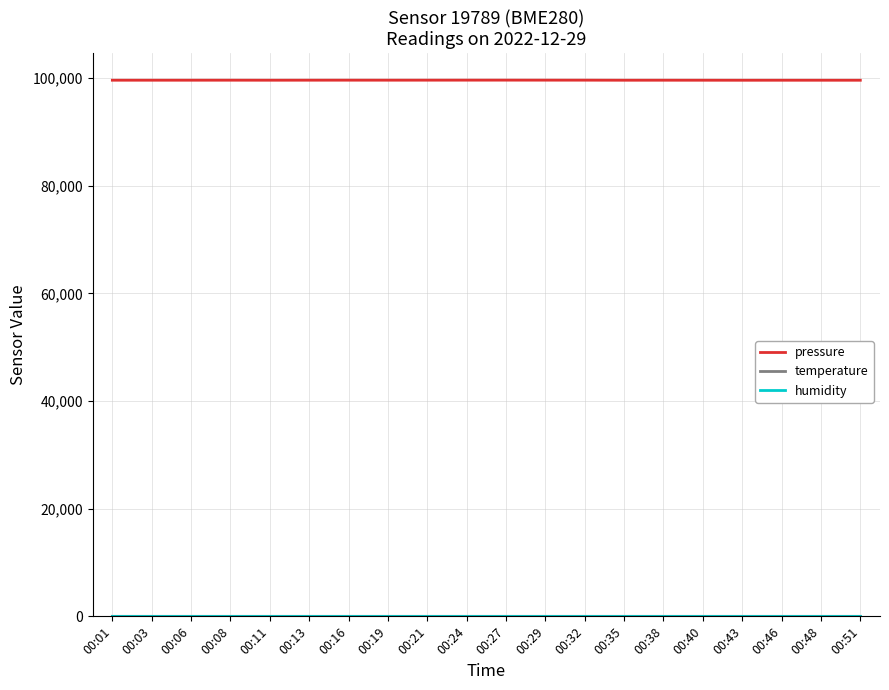

What is the maximum value shown in the chart?

99648.6